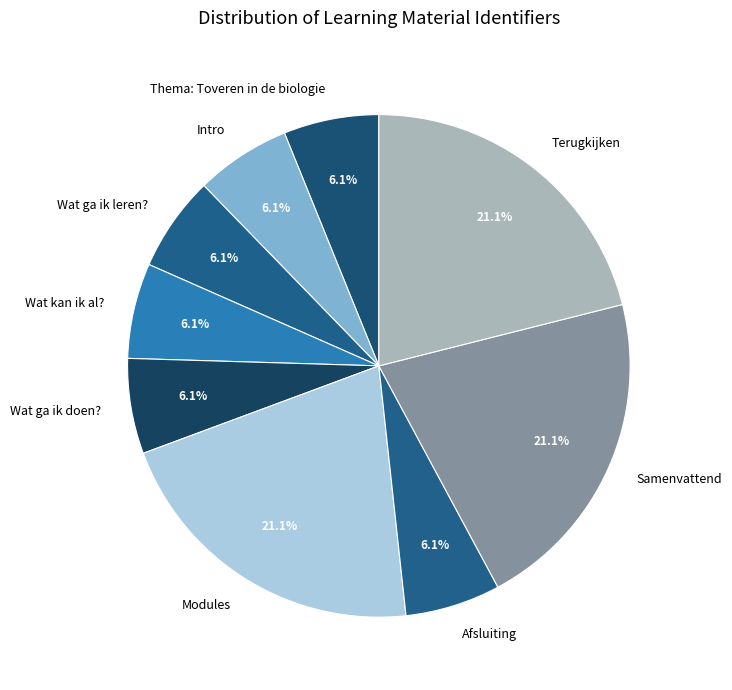

What percentage is the Wat ga ik leren? slice, to the nearest percent?

6%